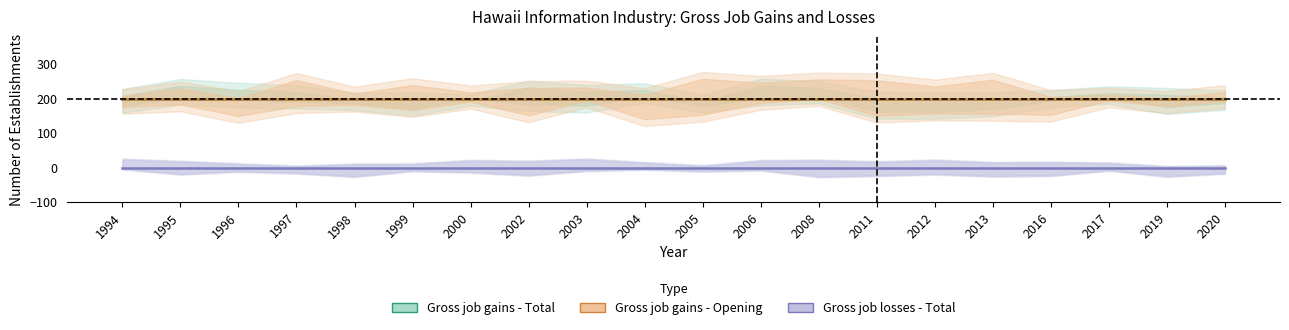

Does the chart have visible grid lines?

No